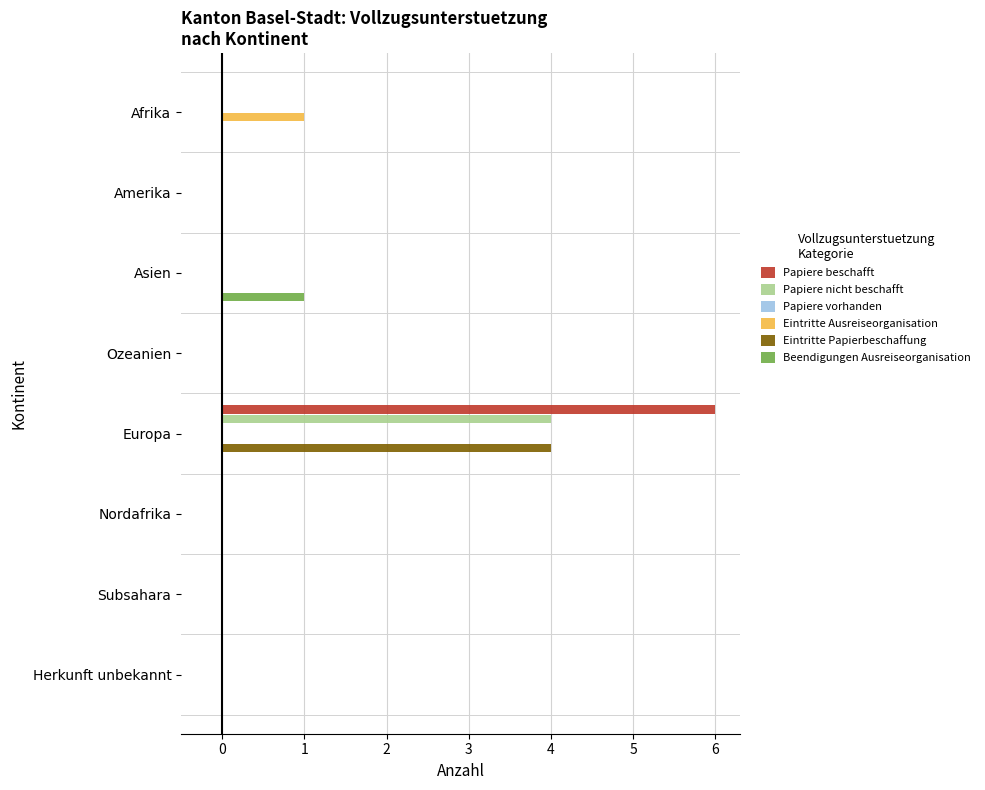

How many groups of bars are there?

8